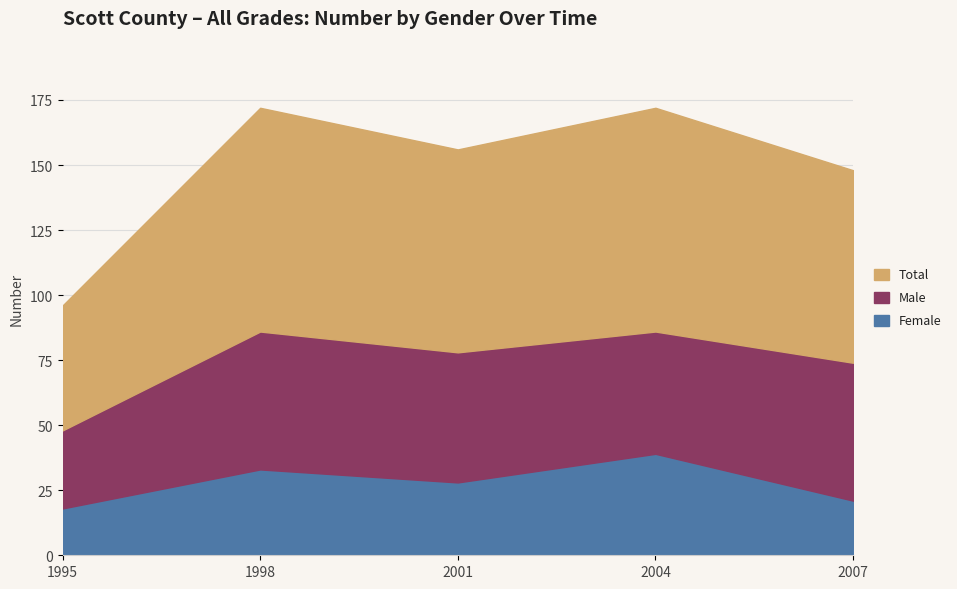

What is the value of the Male point at the 4th from the left?

47